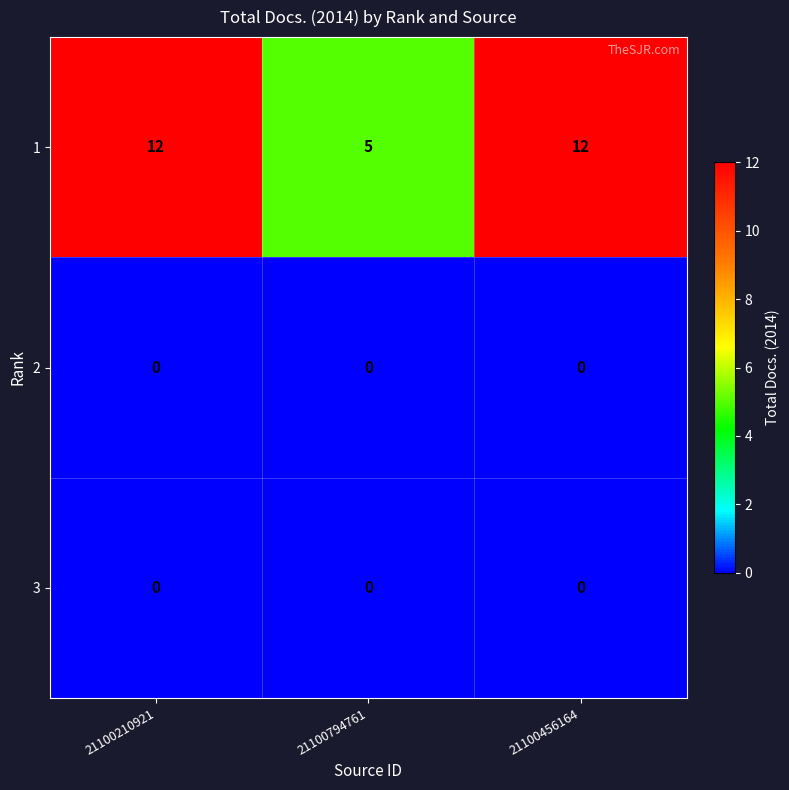

What is the difference between the highest and lowest values at 21100210921?

12